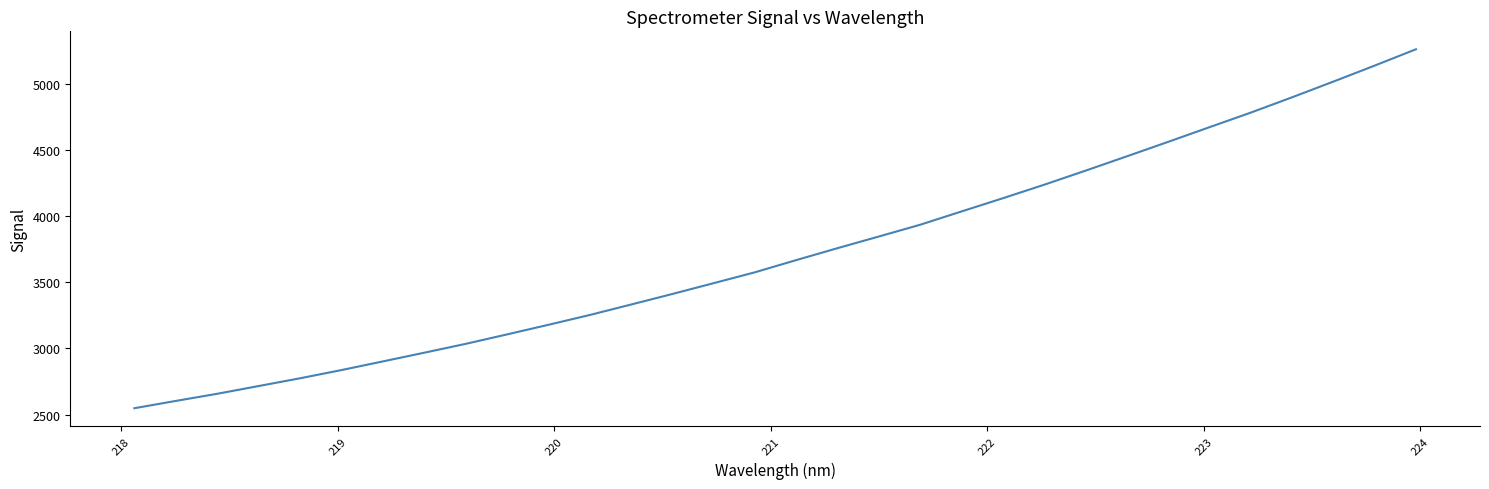

Reading left to right, list all the values displayed in this chart.

2547.8	2602.9	2656.9	2715.4	2774.0	2836.0	2901.4	2967.2	3034.0	3105.5	3178.2	3252.3	3331.4	3411.5	3493.3	3575.7	3667.9	3758.3	3846.5	3935.4	4036.0	4135.8	4238.0	4344.2	4452.7	4562.0	4672.9	4783.2	4899.0	5017.7	5138.7	5262.2